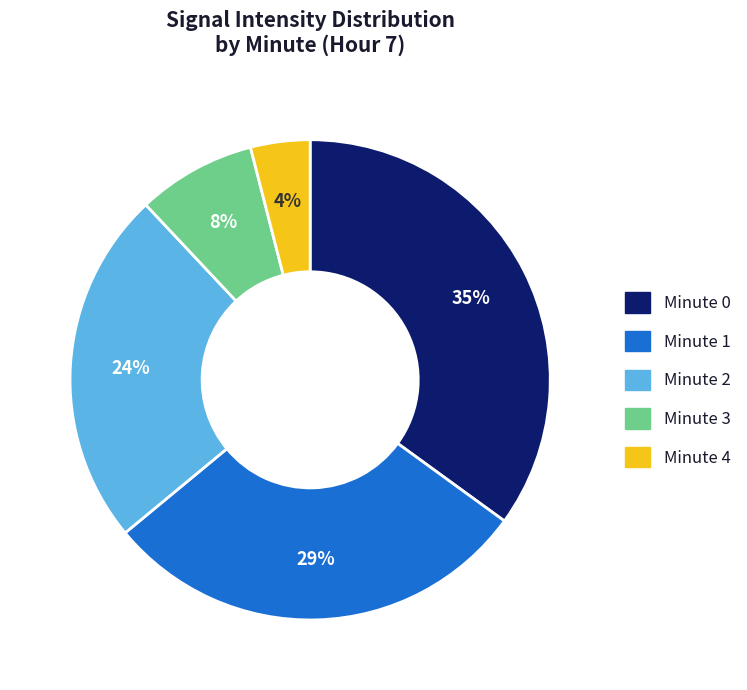

To the nearest percent, what percentage of the pie is Minute 1?

29%